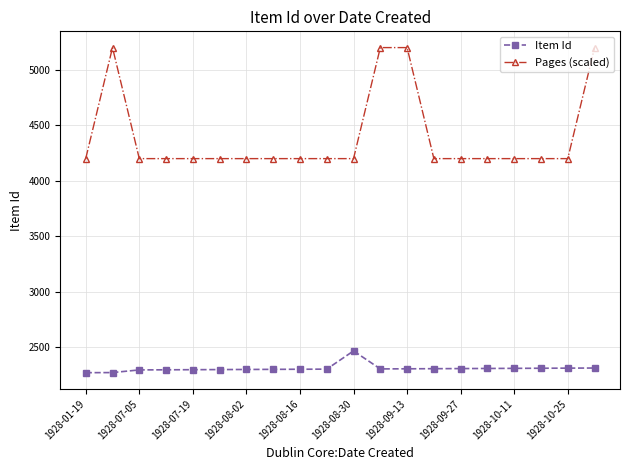

How many values in the Pages (scaled) series exceed 4200?

4